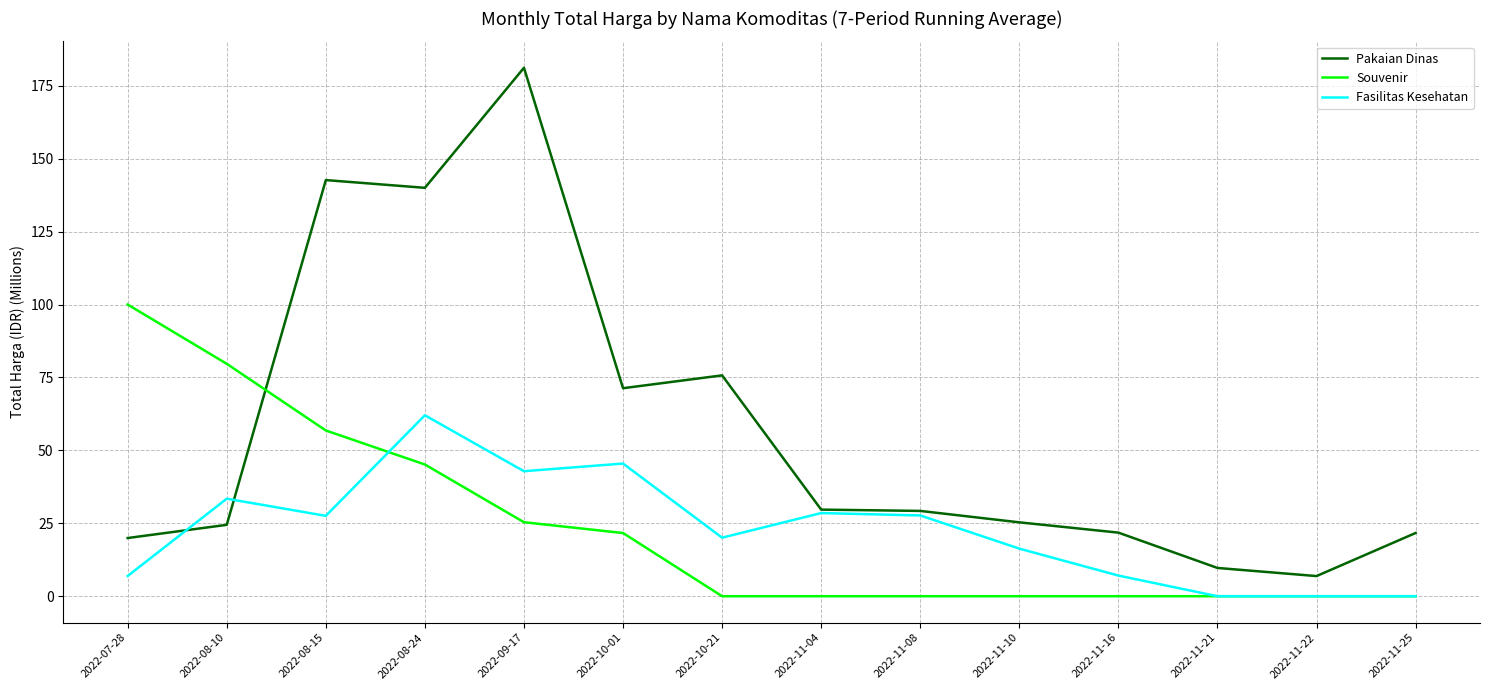

What is the difference between the maximum and minimum values in the Souvenir series?

100.0